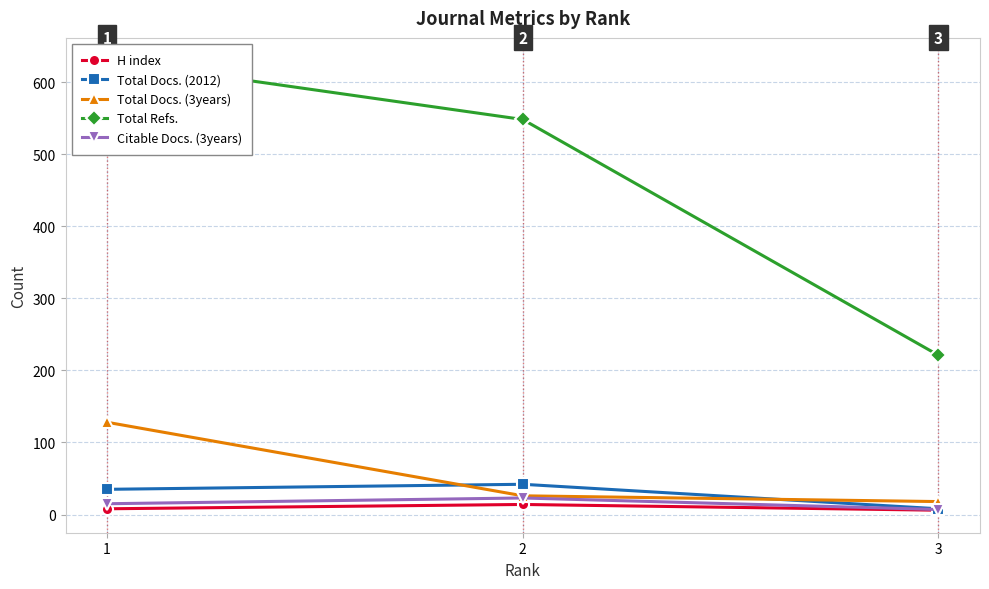

True or false: Total Docs. (2012) has a value of 35 at 1.

True